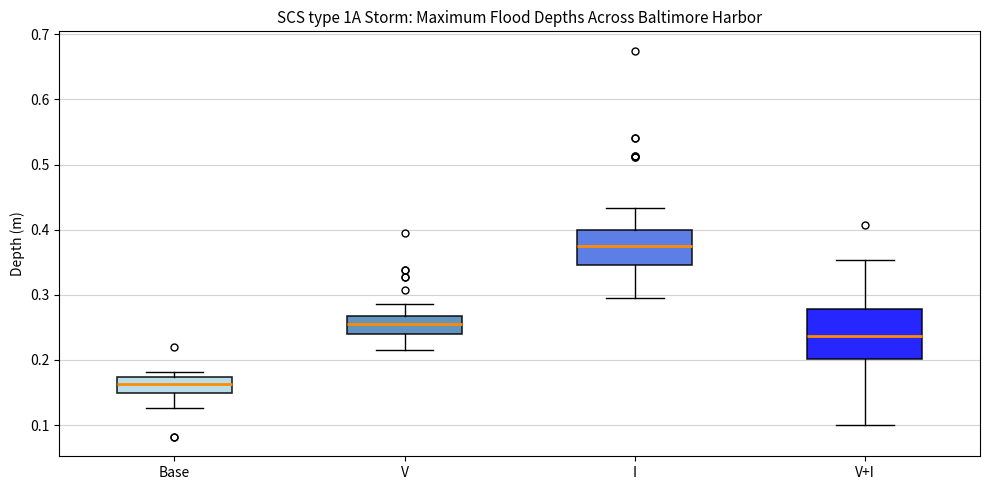

Reading left to right, read every box against the y-axis: the position of its median line, the range the box covers, and the ends of its whiskers. The values are not printed on the chart, so give them approximately, as read against the axis.

Base: median 0.16, box 0.15 to 0.17, whiskers 0.13 to 0.18
V: median 0.26, box 0.24 to 0.27, whiskers 0.22 to 0.29
I: median 0.37, box 0.35 to 0.40, whiskers 0.29 to 0.43
V+I: median 0.24, box 0.20 to 0.28, whiskers 0.10 to 0.35